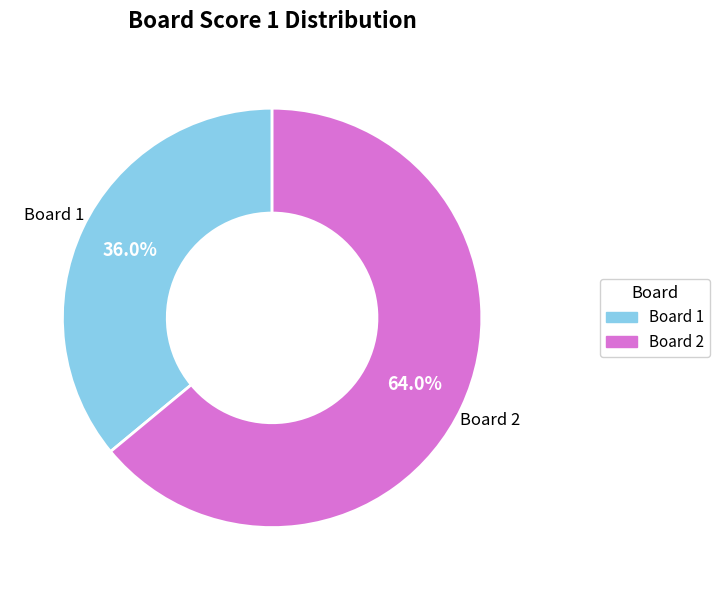

How many segments does this pie chart have?

2